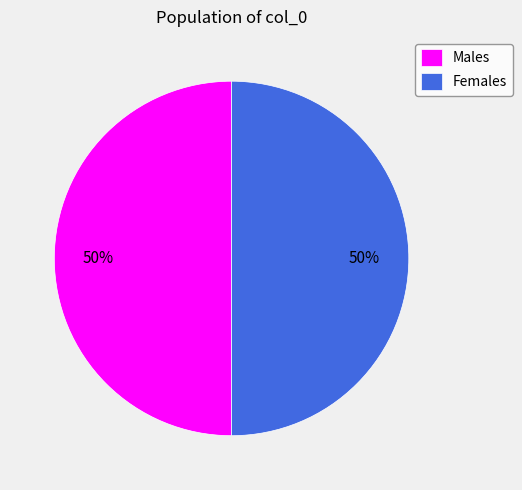

Approximately how many times larger is the value at Males compared to Females?

1.0